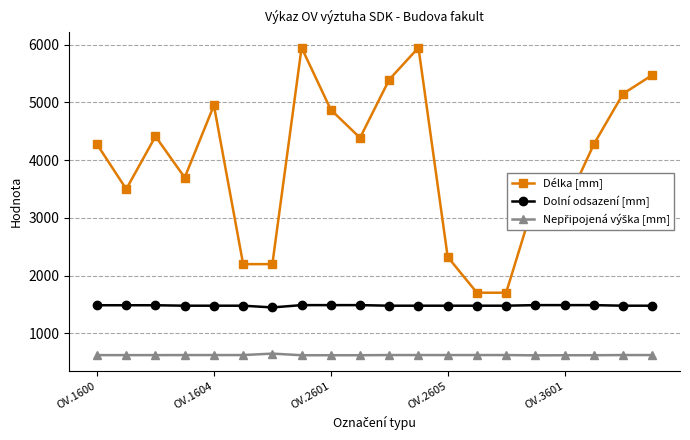

True or false: Délka [mm] has more than 1 points higher than both neighbors.

True